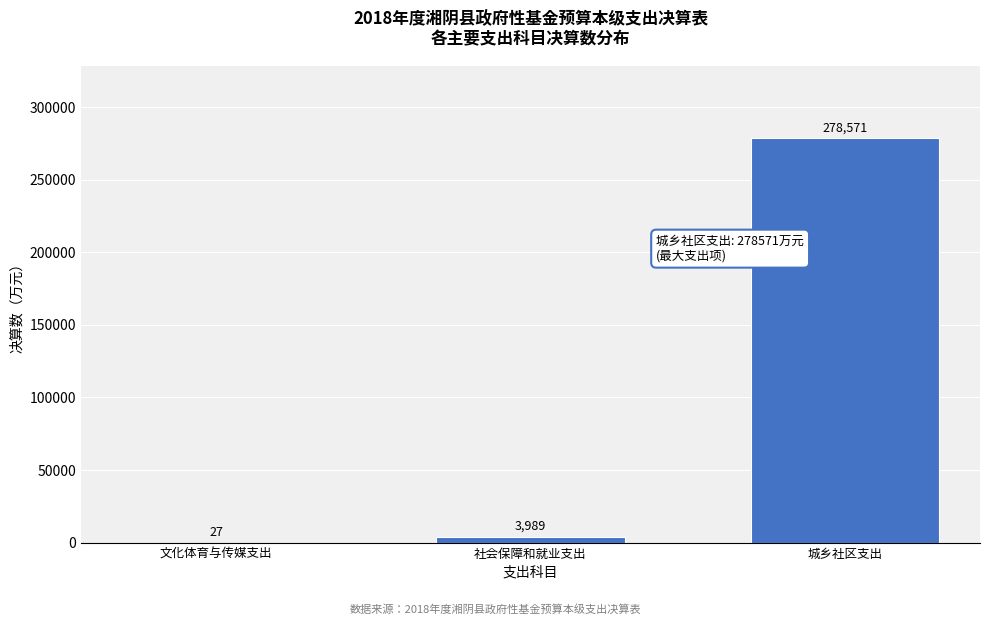

Reading left to right, what are all the values shown in this chart?

文化体育与传媒支出=27	社会保障和就业支出=3989	城乡社区支出=278571